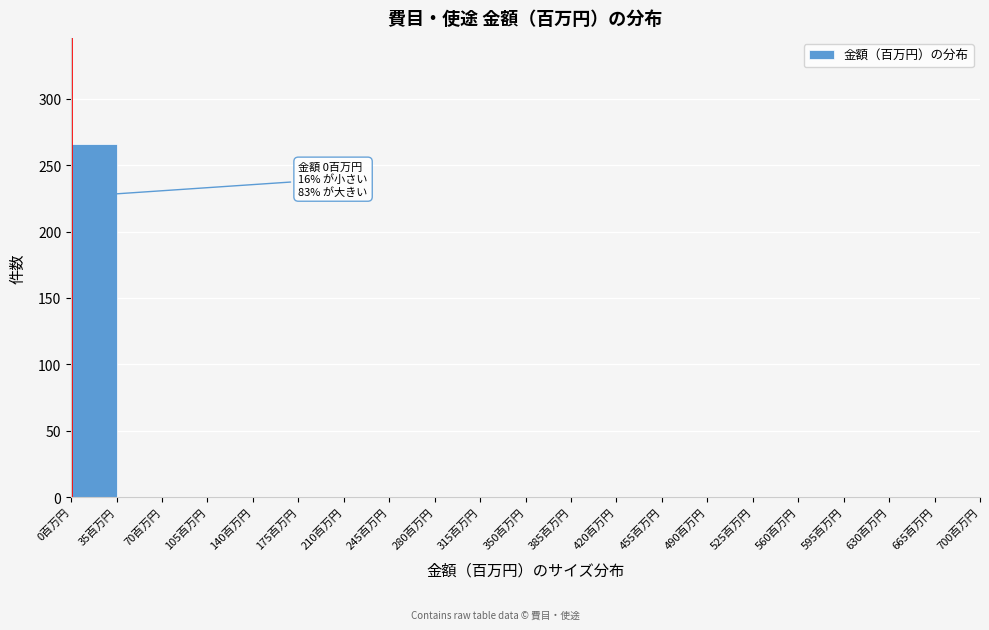

Which range on the x-axis has the tallest bar?

0 to 35